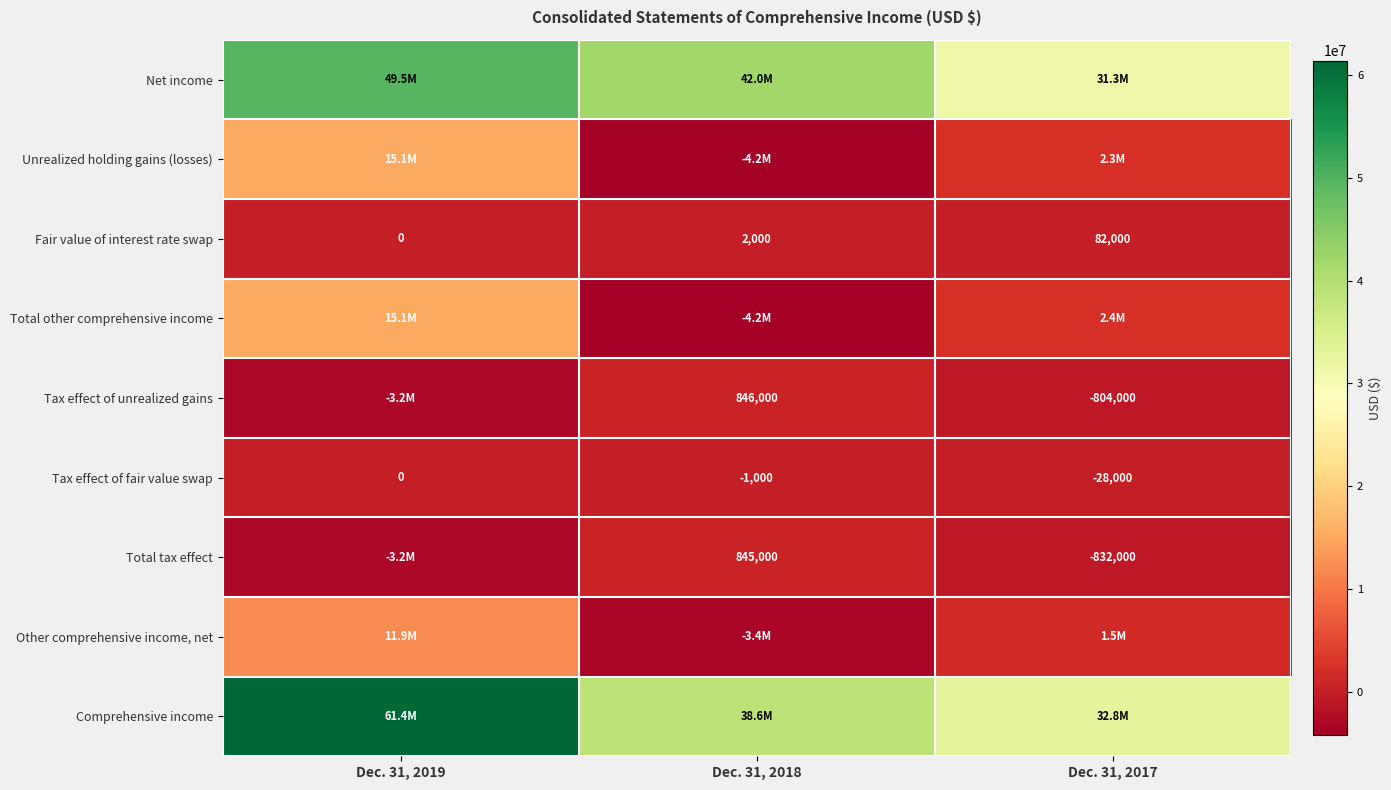

What is the sum of all Tax effect of fair value swap values?

-29000